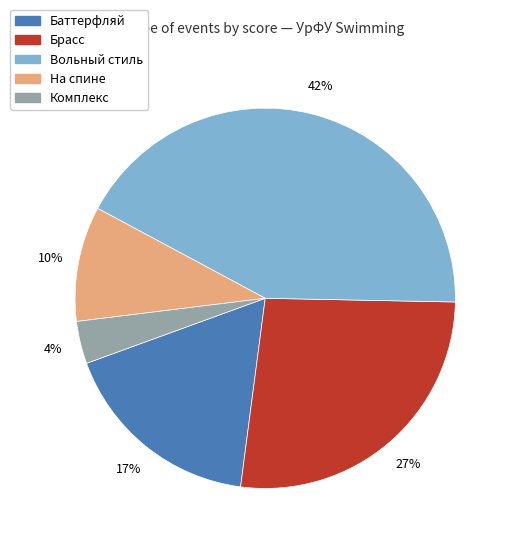

To the nearest percent, what is the average slice percentage?

20%